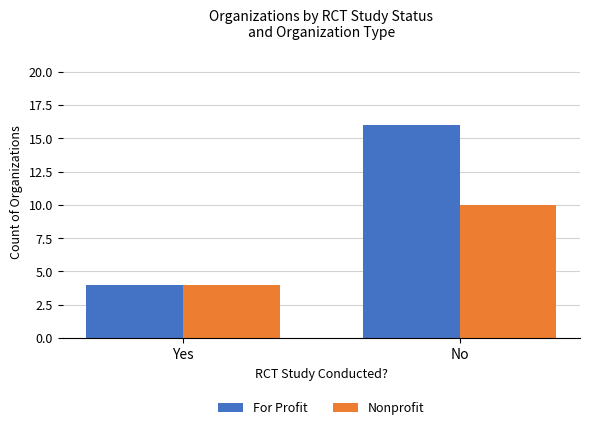

How many bars are there in total?

4